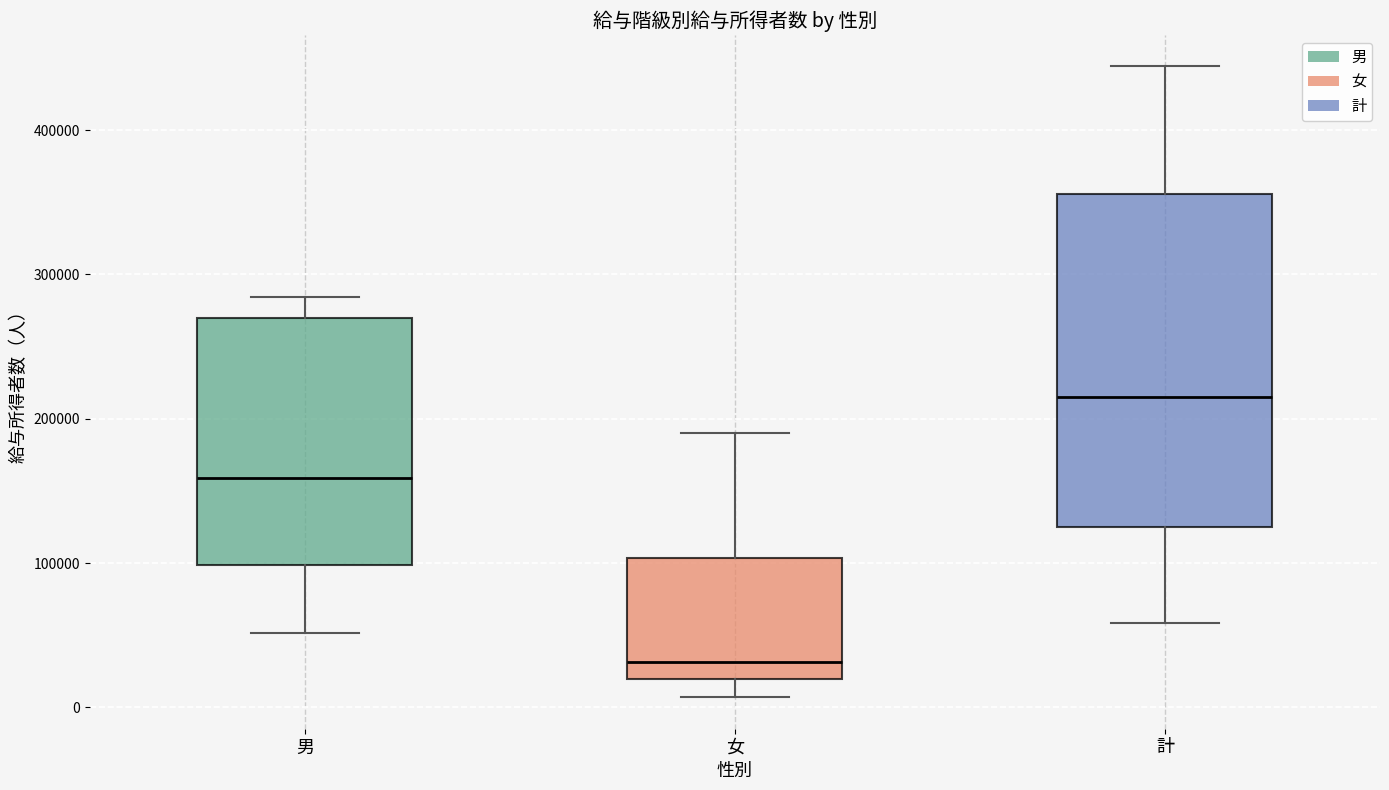

Reading left to right, read every box against the y-axis: the position of its median line, the range the box covers, and the ends of its whiskers. The values are not printed on the chart, so give them approximately, as read against the axis.

男: median 160000, box 100000 to 270000, whiskers 50000 to 280000
女: median 30000, box 20000 to 100000, whiskers 10000 to 190000
計: median 210000, box 120000 to 360000, whiskers 60000 to 440000